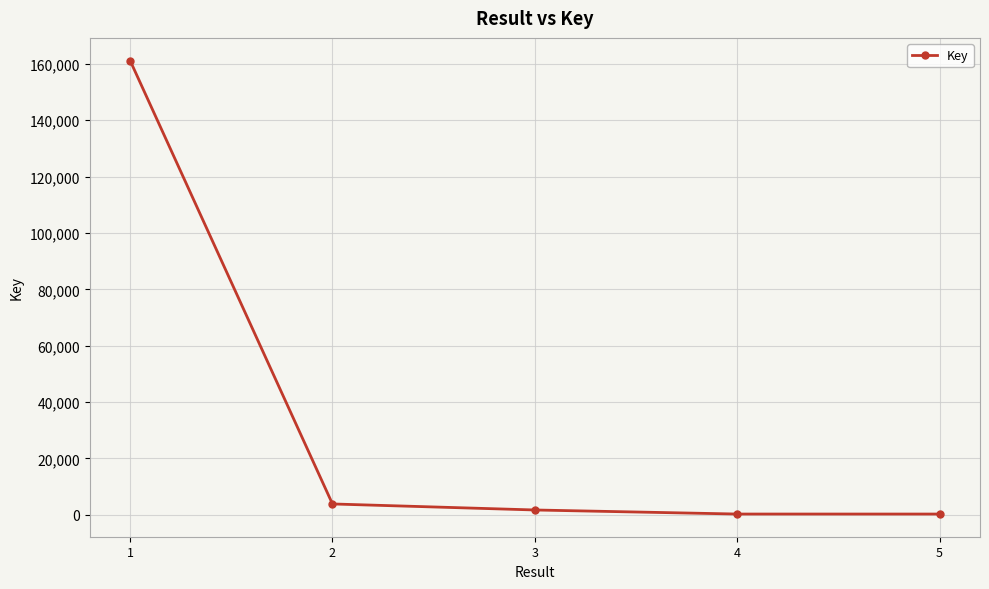

What is the ratio of the value at 5 to the value at 4?

1.0